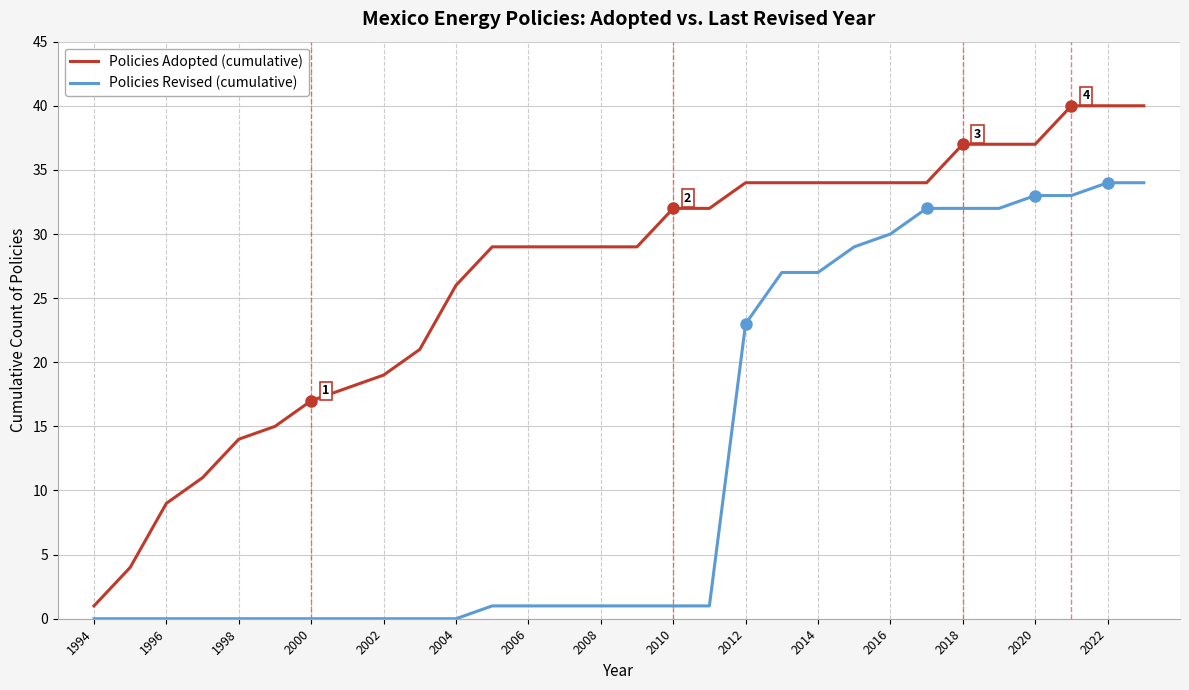

Rank the series by their average value, from highest to lowest.

Policies Adopted (cumulative), Policies Revised (cumulative)